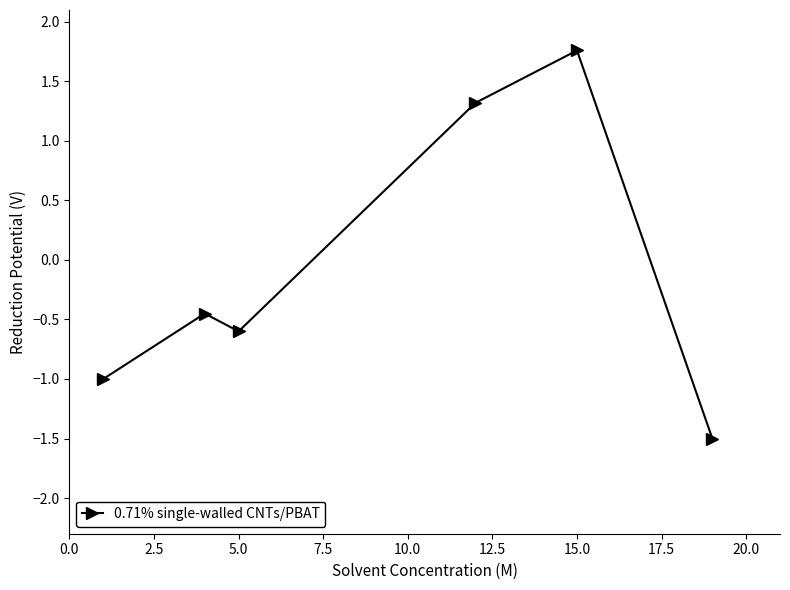

What is the smallest value displayed?

-1.5